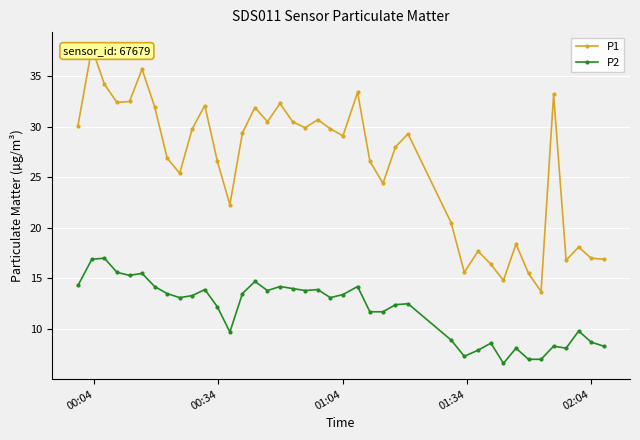

How many interior local valleys does the P1 series have?

11